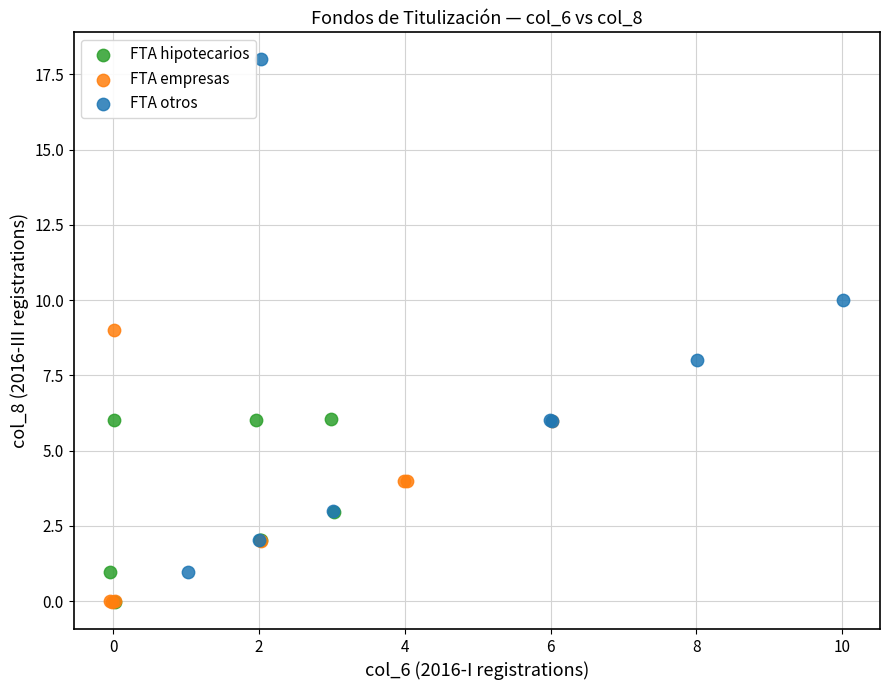

What are all the series names shown in the legend?

FTA hipotecarios, FTA empresas, FTA otros